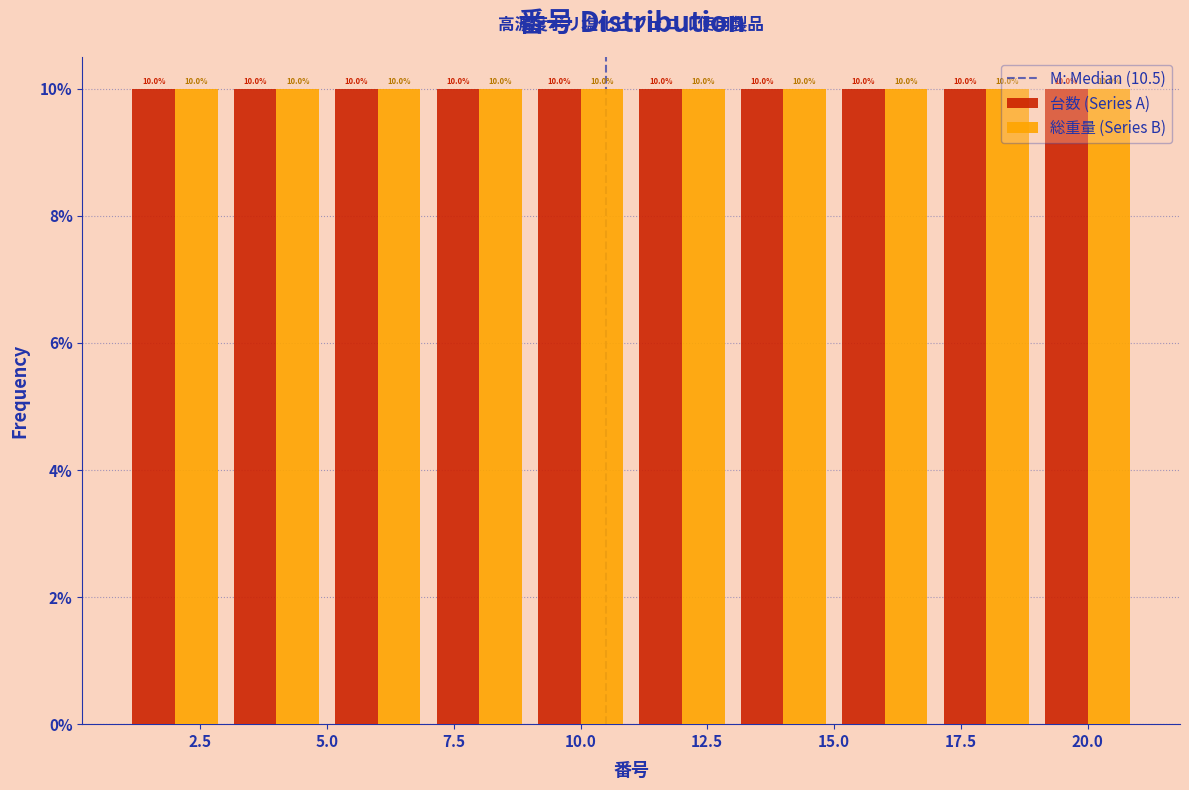

Reading left to right, transcribe this chart: for each range on the x-axis, give the height of each series' bar.

1 to 3: 台数 (Series A)=10.0	総重量 (Series B)=10.0
3 to 5: 台数 (Series A)=10.0	総重量 (Series B)=10.0
5 to 7: 台数 (Series A)=10.0	総重量 (Series B)=10.0
7 to 9: 台数 (Series A)=10.0	総重量 (Series B)=10.0
9 to 11: 台数 (Series A)=10.0	総重量 (Series B)=10.0
11 to 13: 台数 (Series A)=10.0	総重量 (Series B)=10.0
13 to 15: 台数 (Series A)=10.0	総重量 (Series B)=10.0
15 to 17: 台数 (Series A)=10.0	総重量 (Series B)=10.0
17 to 19: 台数 (Series A)=10.0	総重量 (Series B)=10.0
19 to 21: 台数 (Series A)=10.0	総重量 (Series B)=10.0